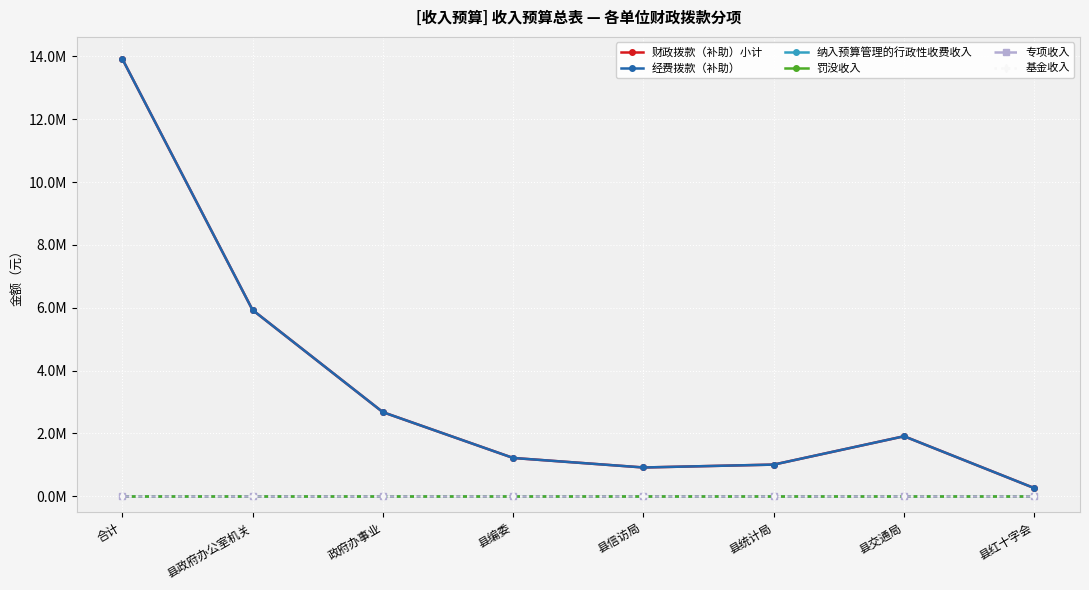

Does the chart have visible grid lines?

Yes